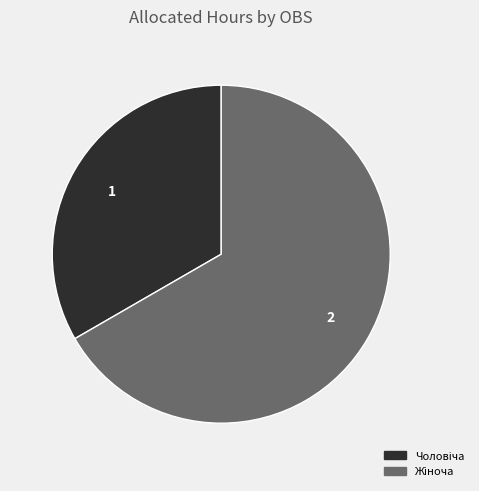

How many slices are in this pie chart?

2